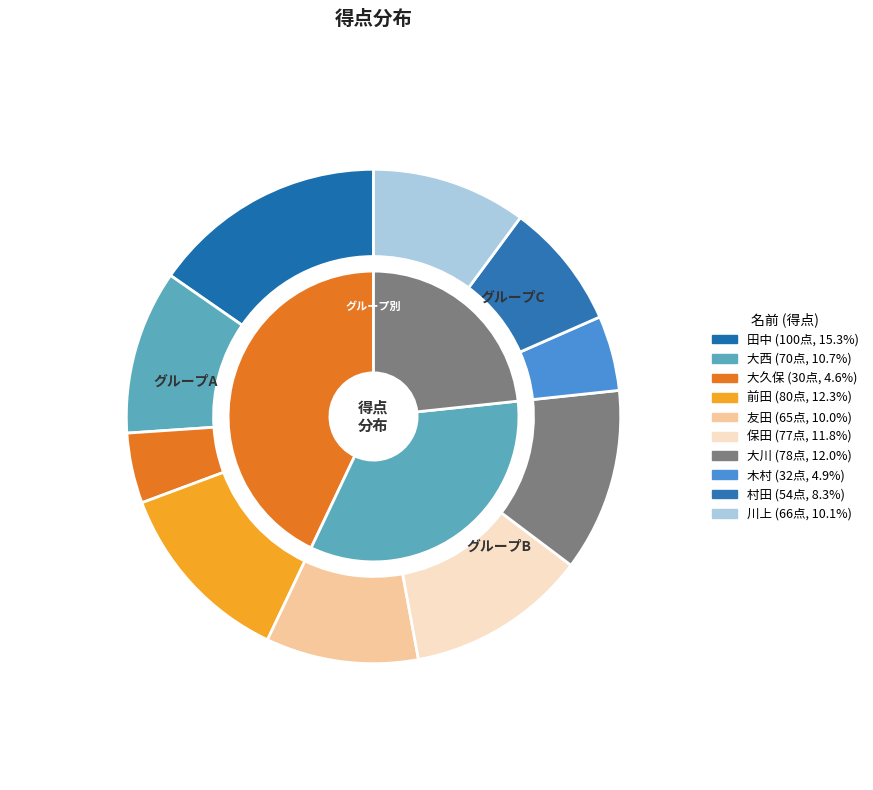

Is there any slice that represents more than half of the pie?

No